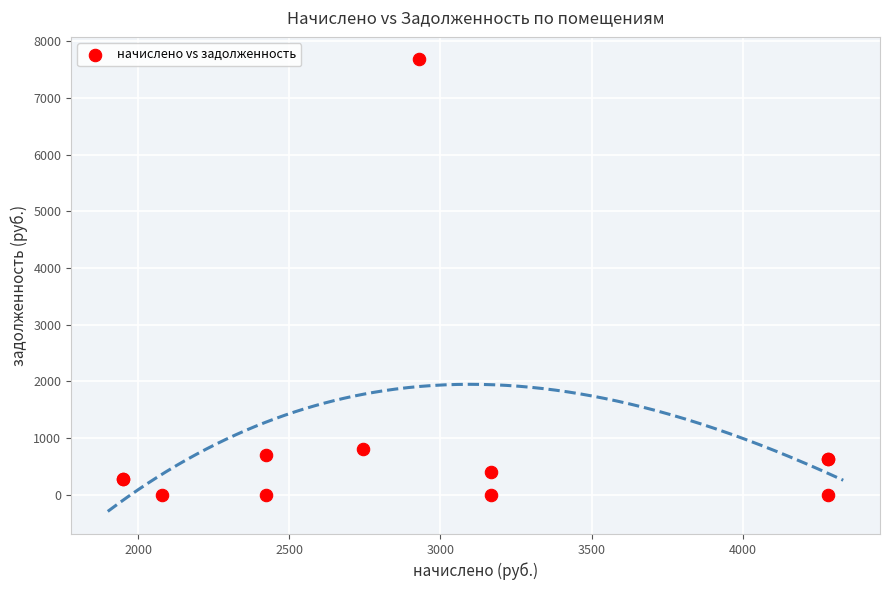

What Y value in the scatter plot is closest to 3839?

798.3